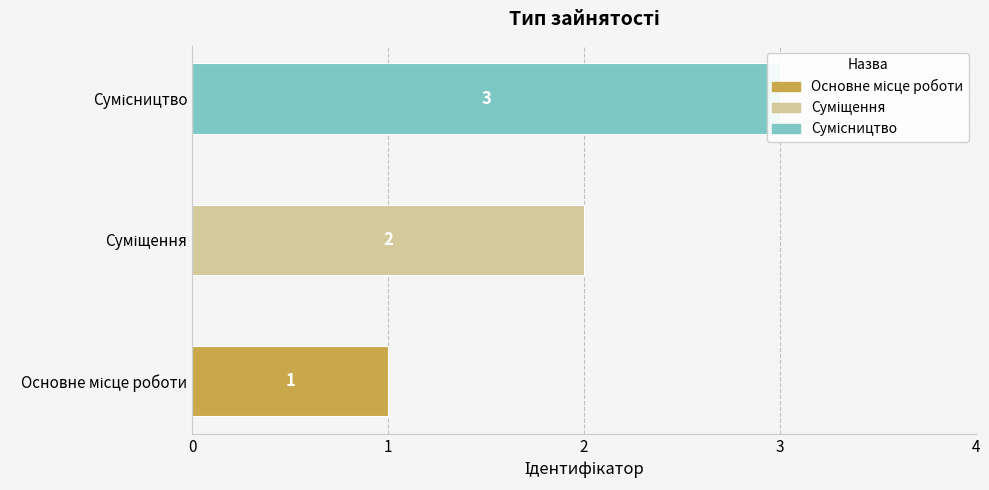

Count the number of categories in the chart.

3